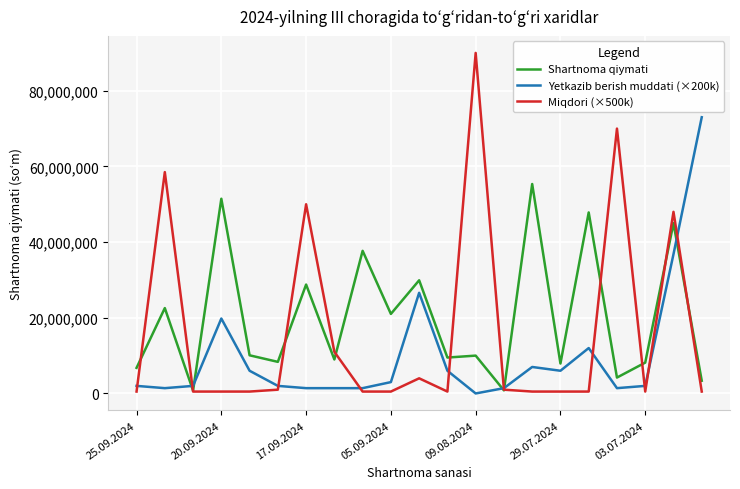

Rank the series by their maximum value, from highest to lowest.

Miqdori (×500k), Yetkazib berish muddati (×200k), Shartnoma qiymati